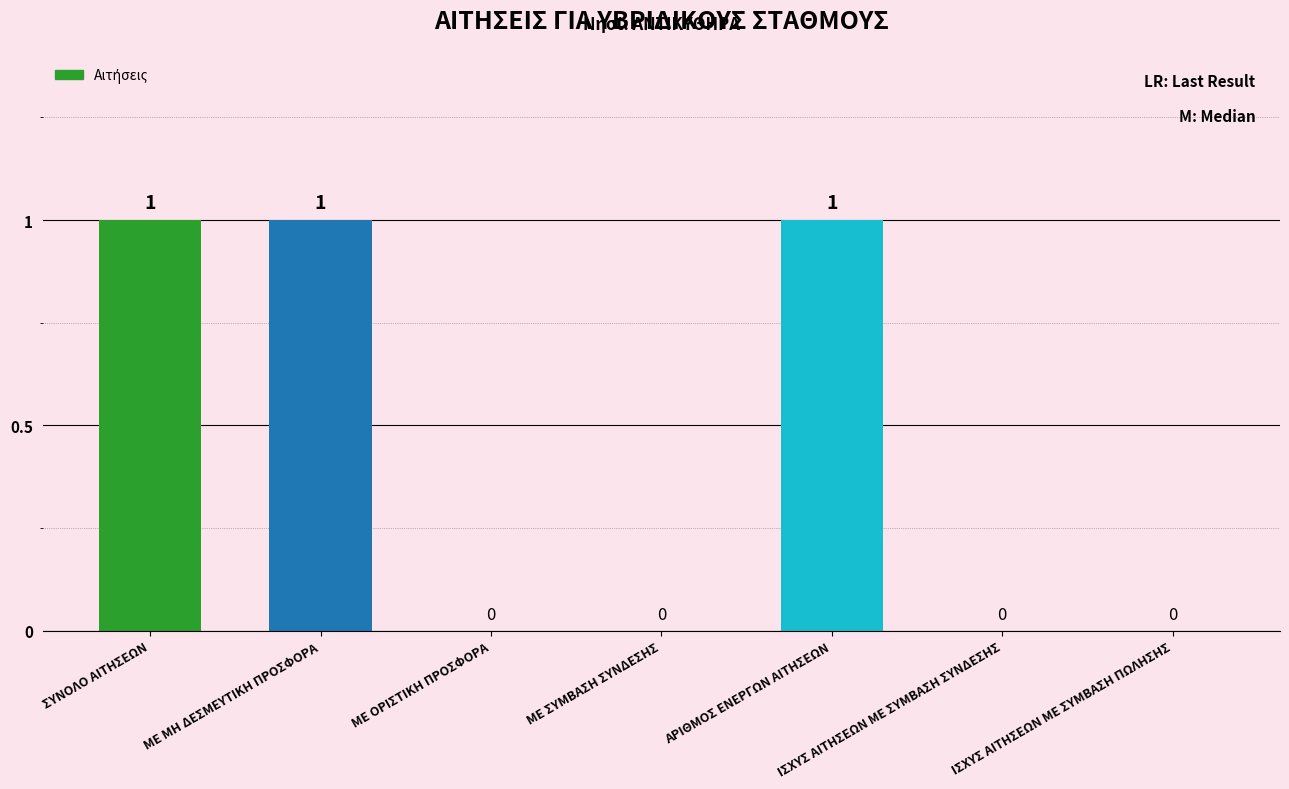

True or false: the data shows 1 at ΑΡΙΘΜΟΣ ΕΝΕΡΓΩΝ ΑΙΤΗΣΕΩΝ.

True